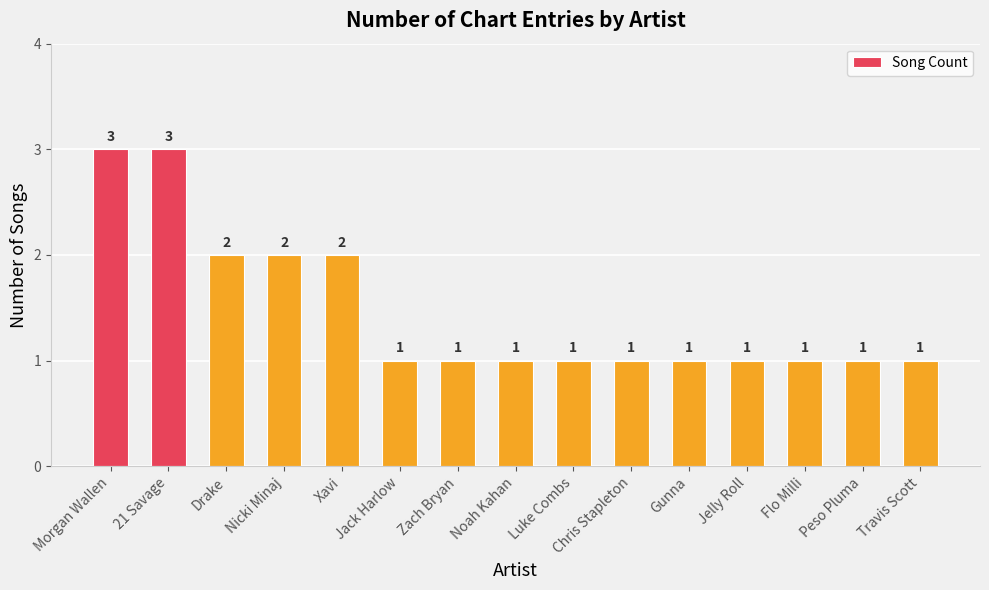

What is the label of the 9th bar from the left?

Luke Combs